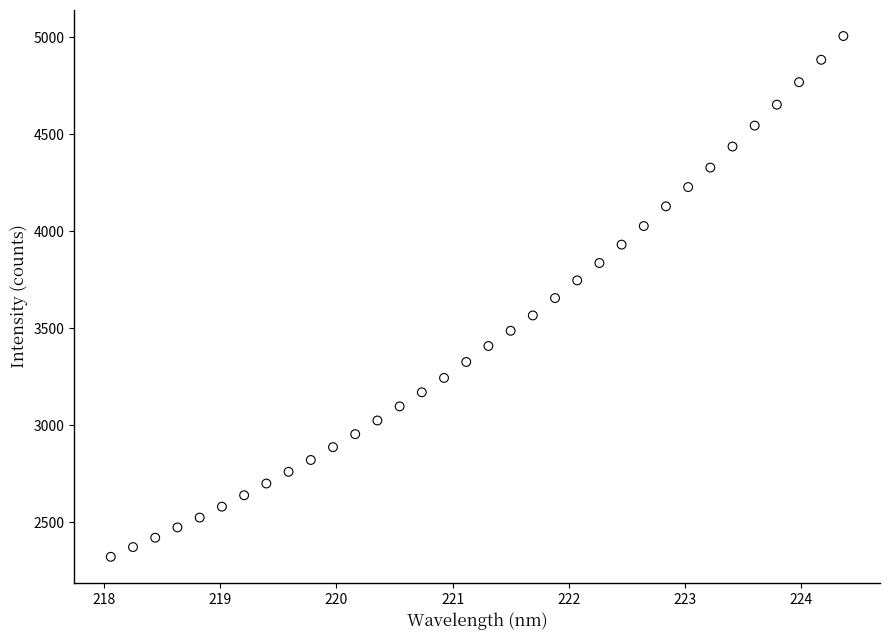

What is the range of X values (max minus min)?

6.3